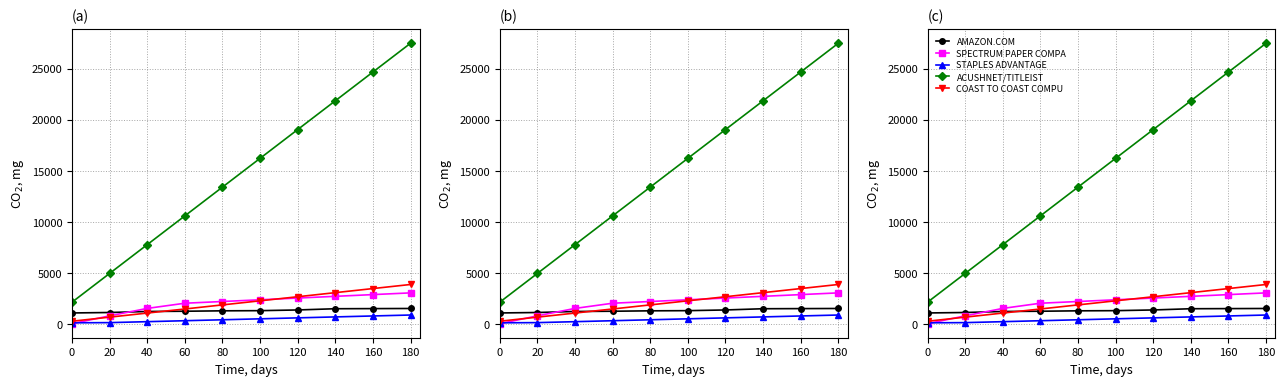

True or false: ACUSHNET/TITLEIST has a value of 1257.0 at 0.

False